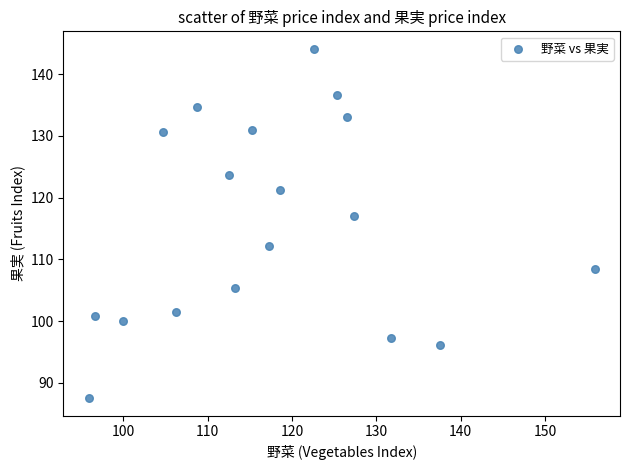

What Y value in the scatter plot is closest to 115?

117.1